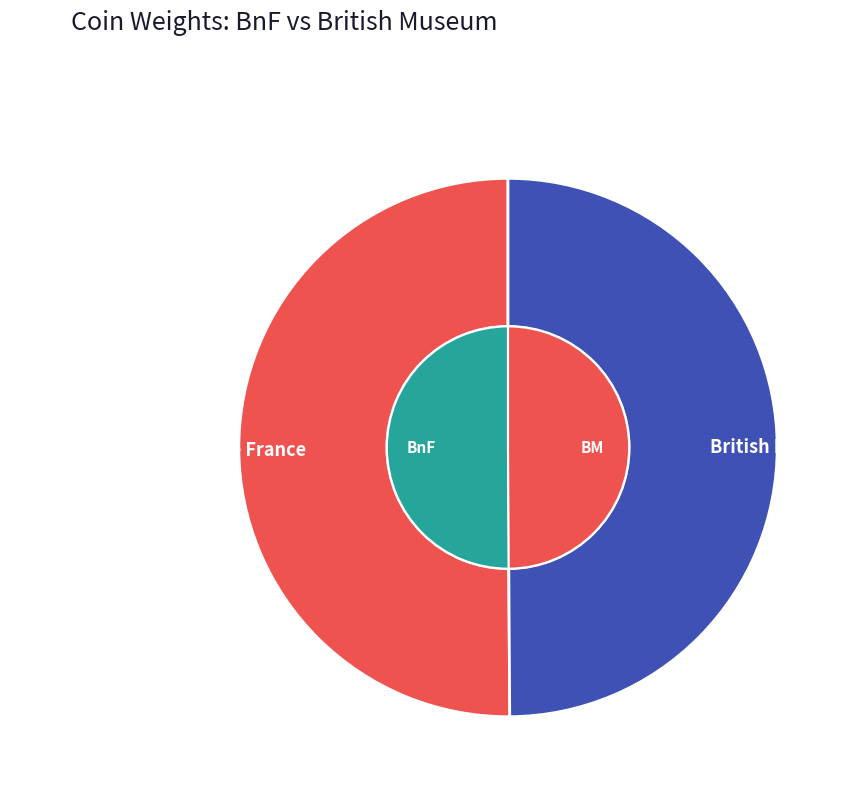

How much of the chart is everything except British Museum?

50.1%